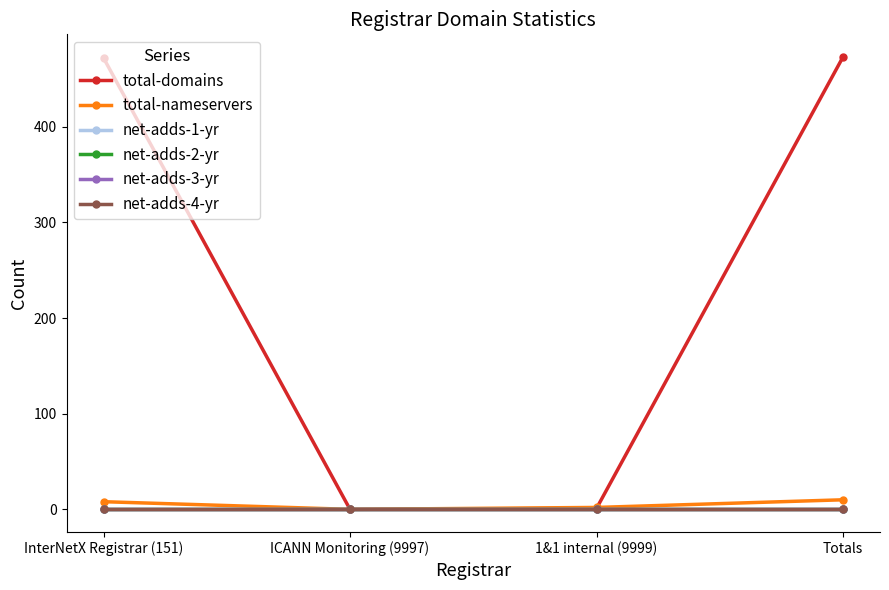

Is this an area chart (filled region under the line)?

No